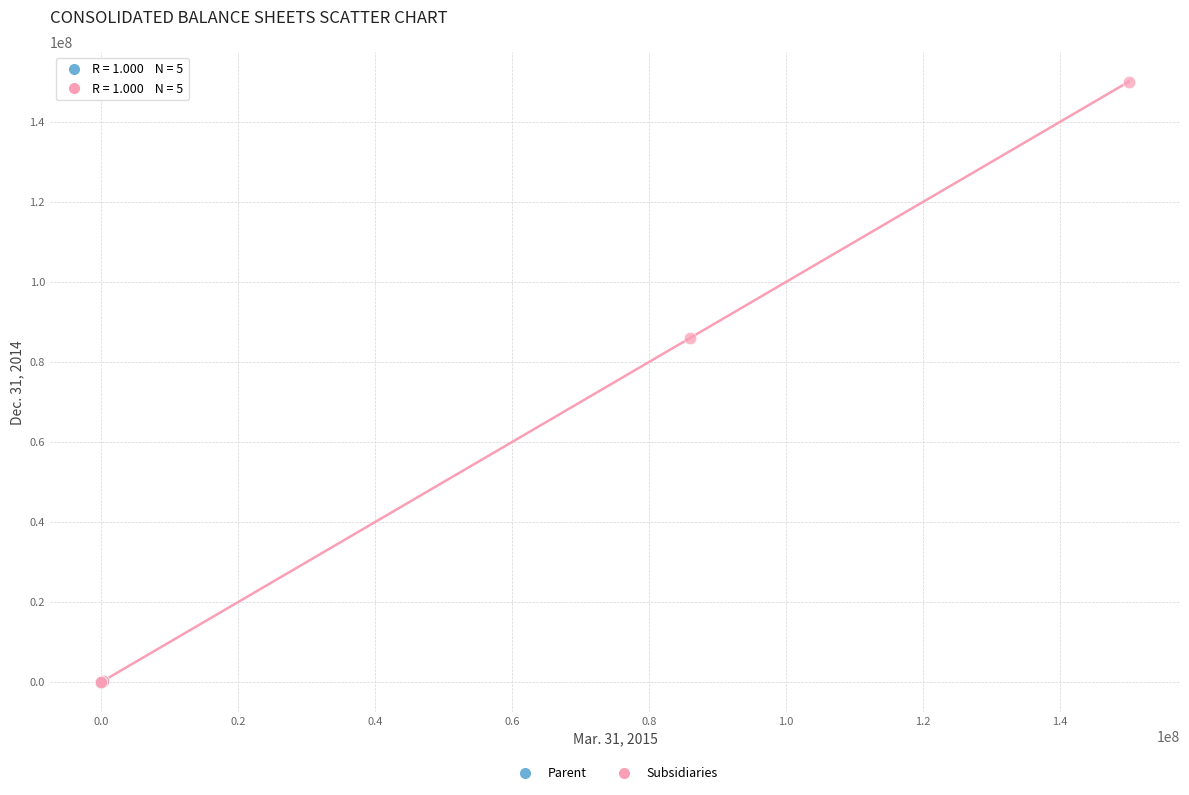

Which series contains the highest Y value?

Subsidiaries